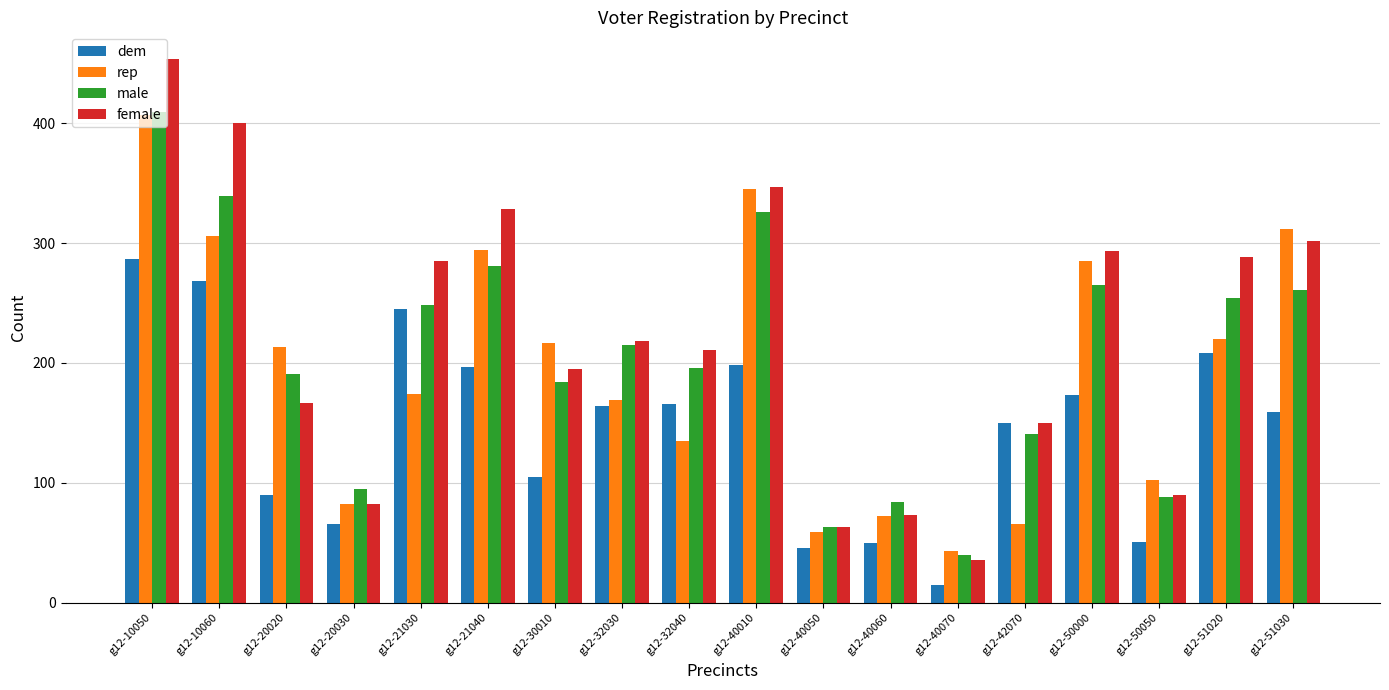

What is the difference between the maximum and minimum values in the female series?

417